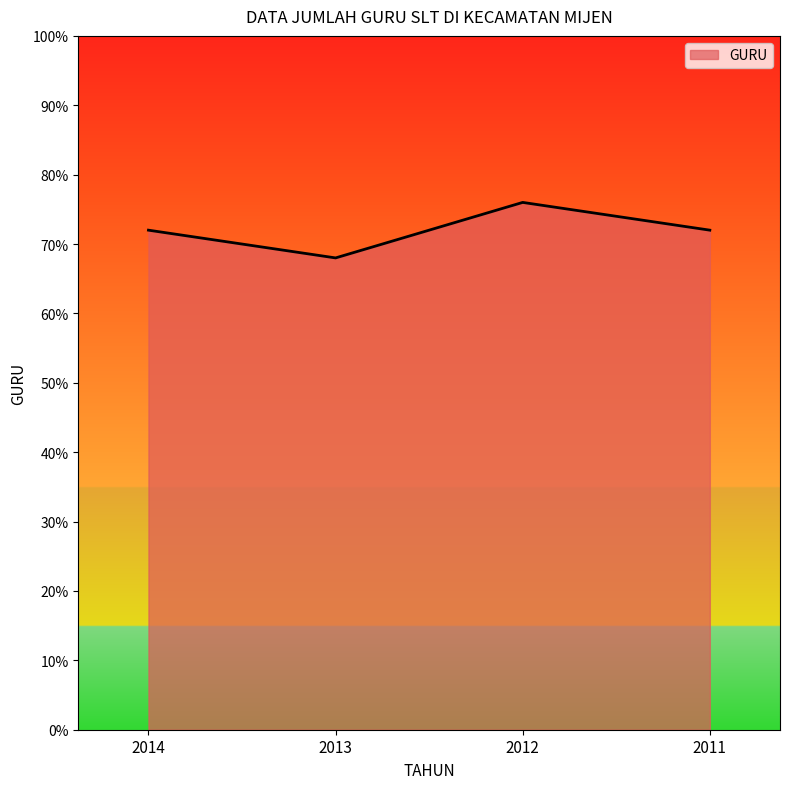

Is it true that the value at 2012 is 76?

True